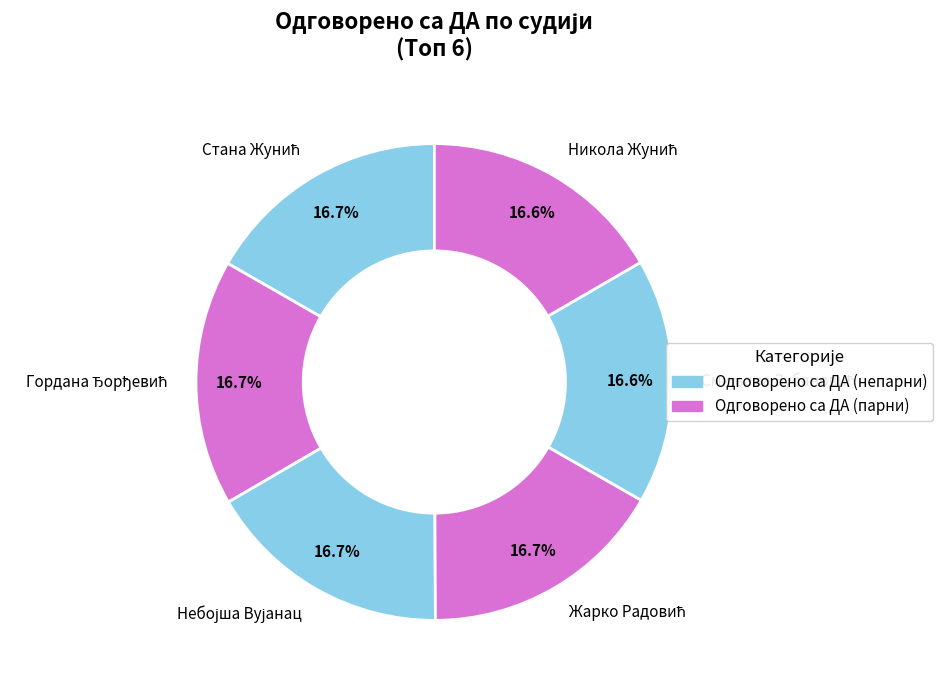

To the nearest percent, what is the difference between the largest and smallest slice percentages?

0%